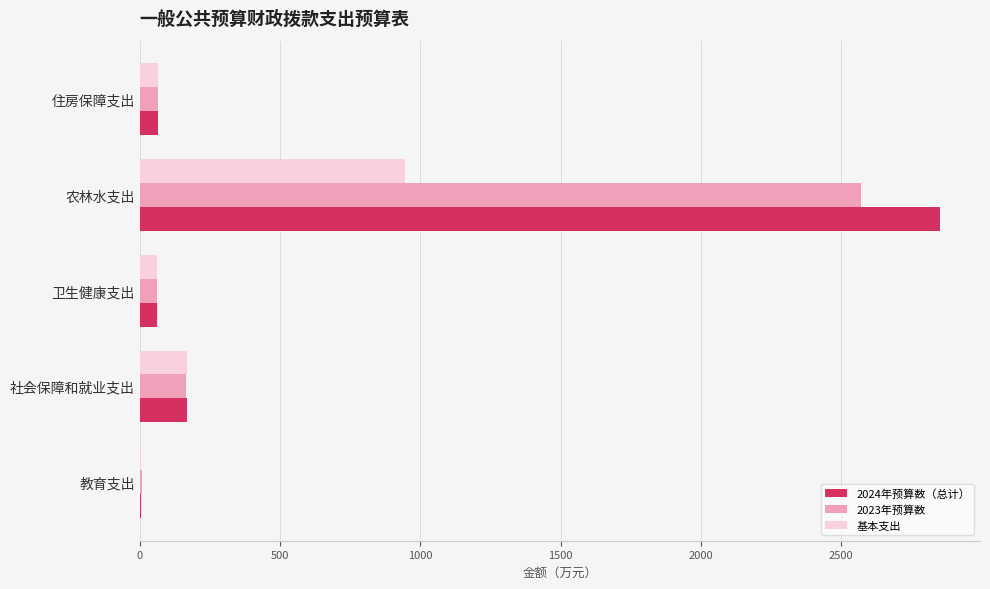

Which series changed the most between 卫生健康支出 and 农林水支出?

2024年预算数（总计）